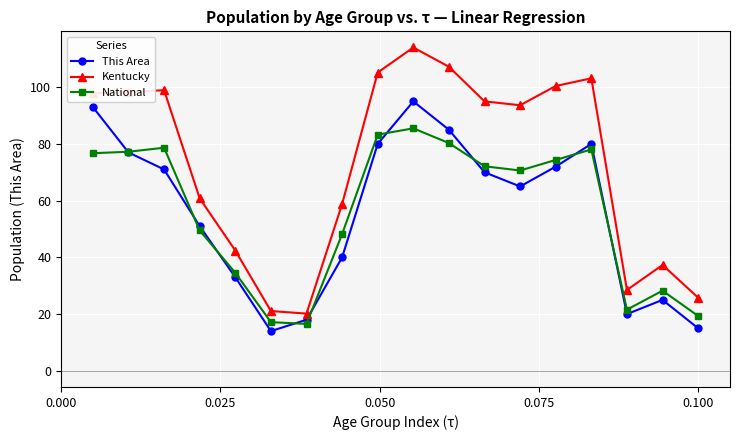

Which series has the widest spread of values?

Kentucky